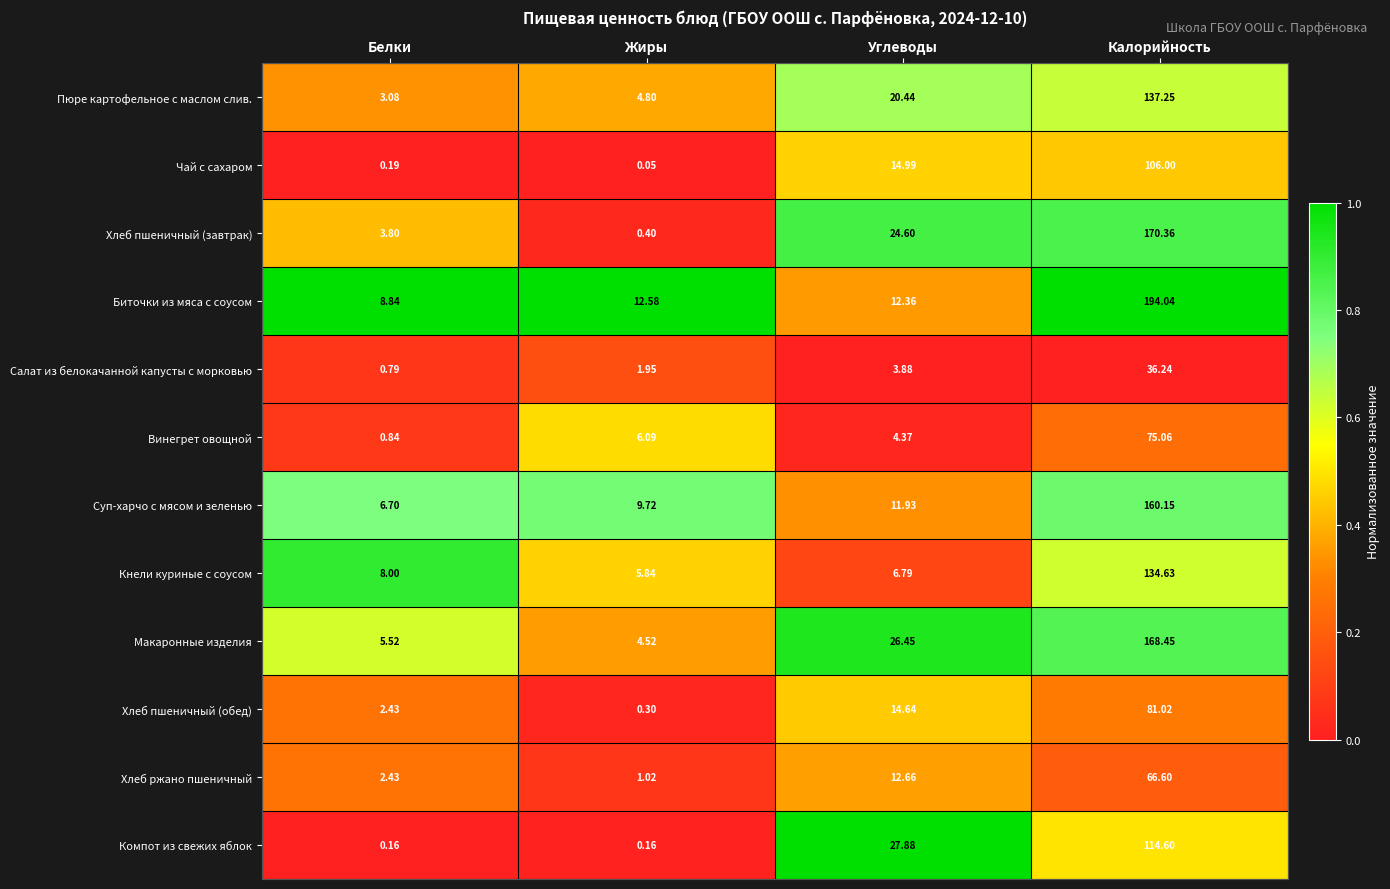

What is the total value across all series at Калорийность?

1444.4